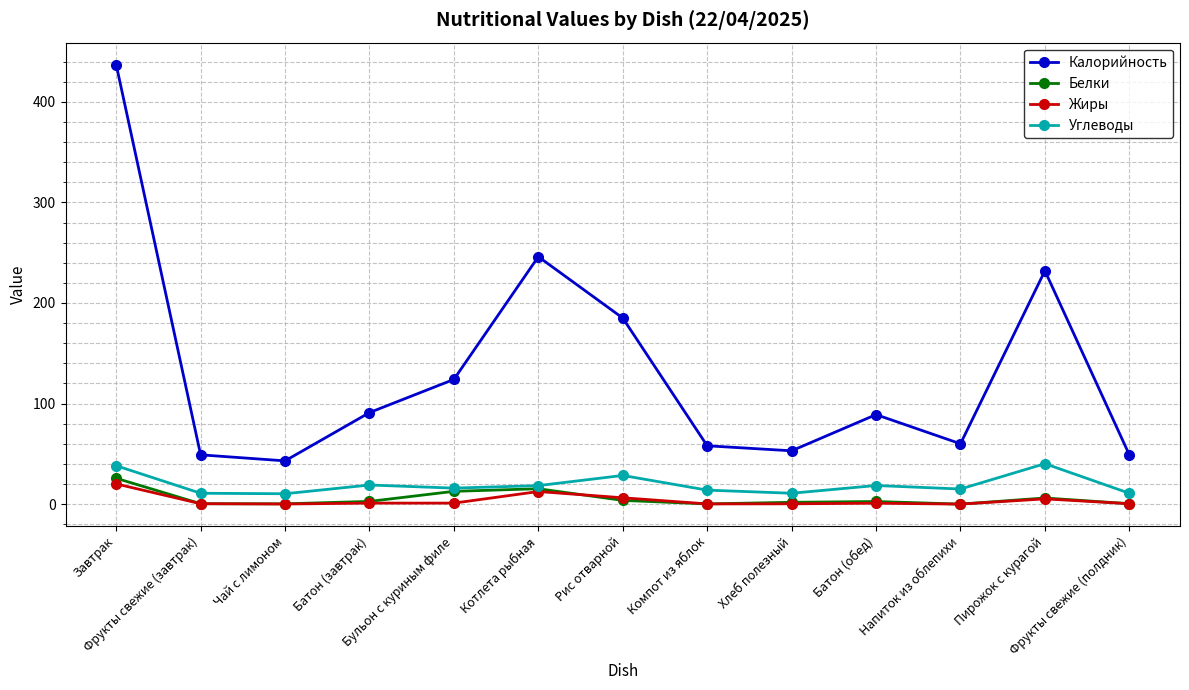

What is the difference between the second highest and second lowest values in the Калорийность series?

197.0